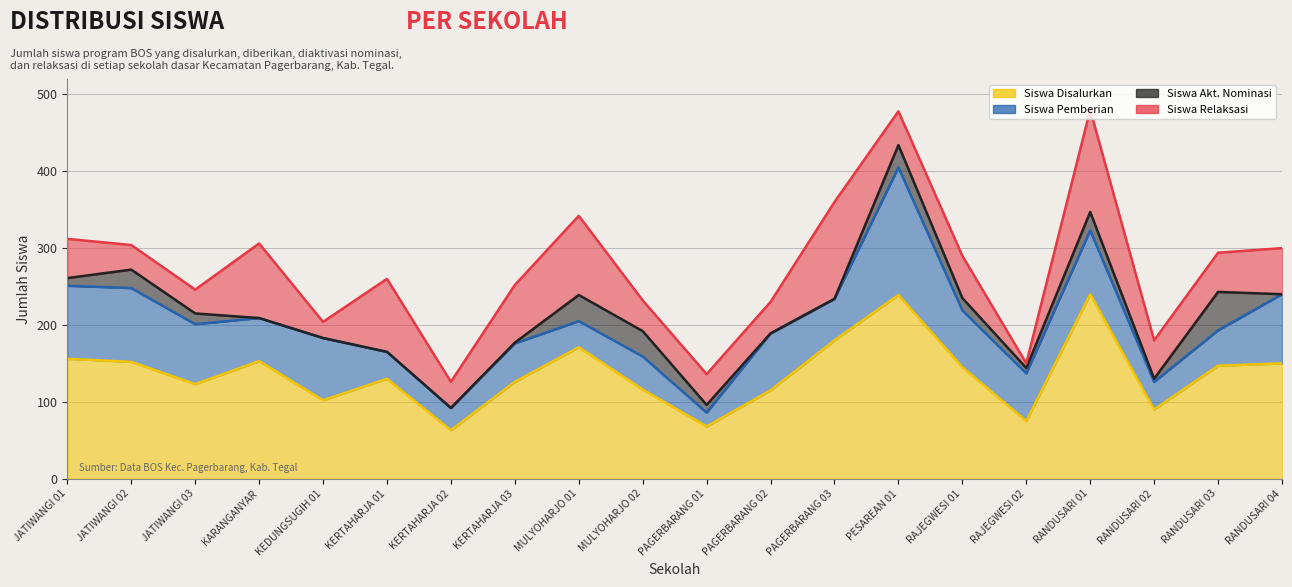

Does the chart display data point markers on the line(s)?

No